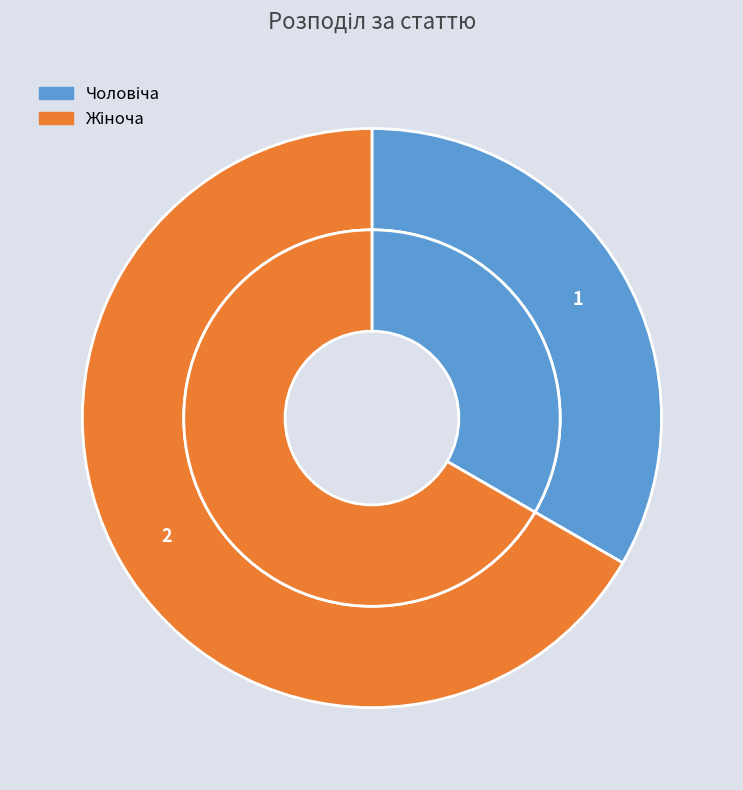

To the nearest percent, what percentage of the pie is Чоловіча?

33%